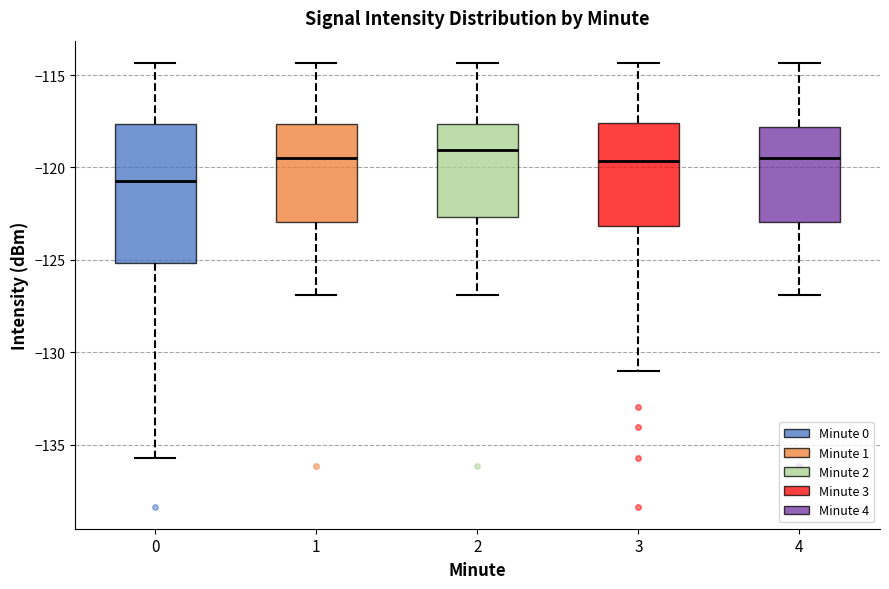

Reading left to right, transcribe this box plot: for each box, give where its median line is, the range the box spans, and where its two whiskers end, as read against the y-axis. The values are not printed on the chart, so give them approximately, as read against the axis.

0: median -120.5, box -125.0 to -117.5, whiskers -135.5 to -114.5
1: median -119.5, box -123.0 to -117.5, whiskers -127.0 to -114.5
2: median -119.0, box -122.5 to -117.5, whiskers -127.0 to -114.5
3: median -119.5, box -123.0 to -117.5, whiskers -131.0 to -114.5
4: median -119.5, box -123.0 to -118.0, whiskers -127.0 to -114.5